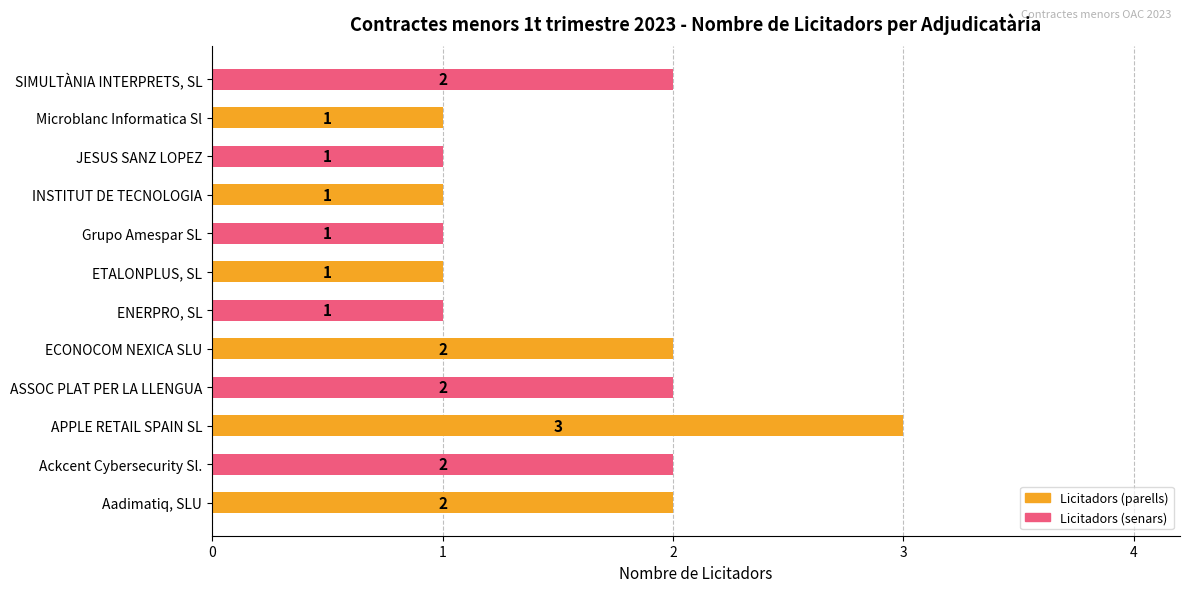

Count the values in the range 1 to 2.

11